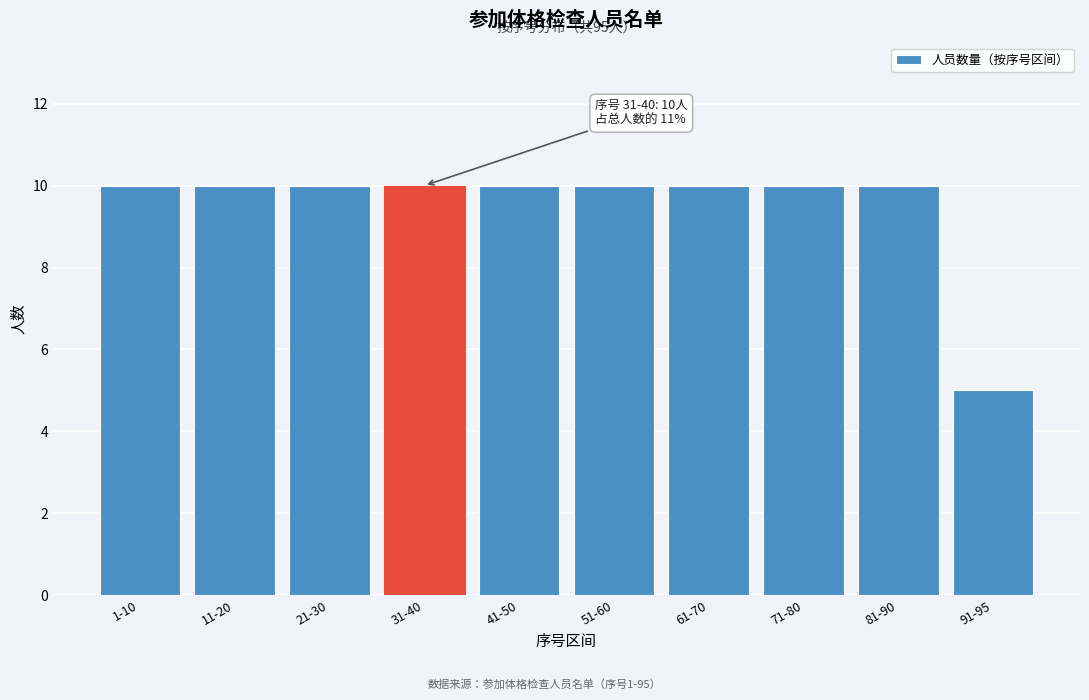

Reading right to left, list all the values displayed in this chart.

91-95=5	81-90=10	71-80=10	61-70=10	51-60=10	41-50=10	31-40=10	21-30=10	11-20=10	1-10=10